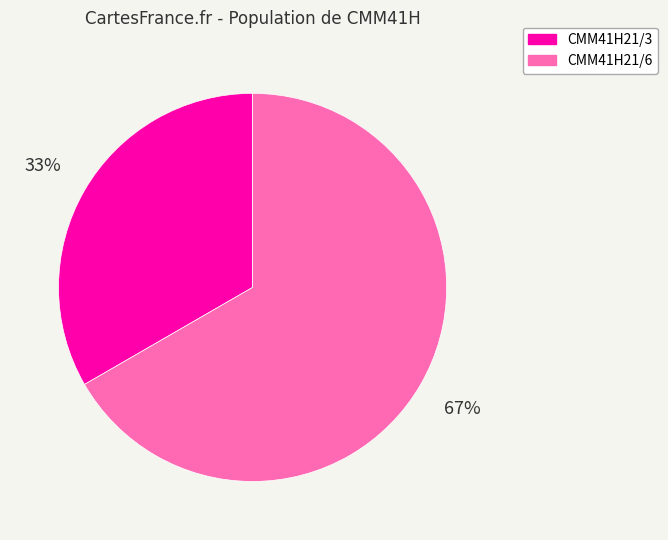

What is the ratio of the value at CMM41H21/3 to the value at CMM41H21/6?

0.5